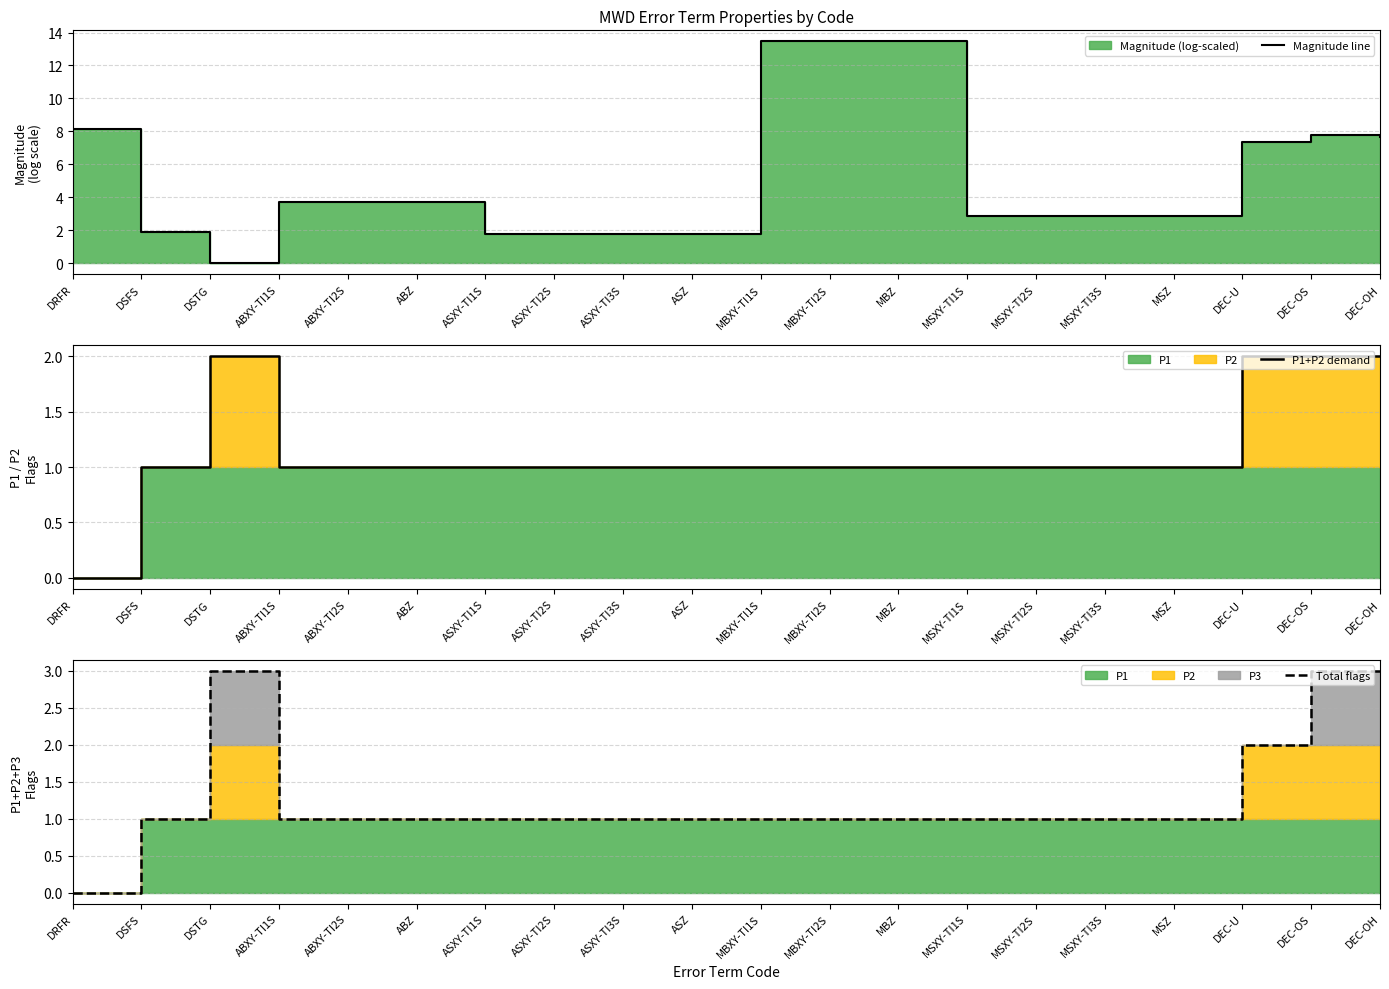

Rank the series at DEC-OS from lowest to highest value.

P1+P2 demand, Total flags, Magnitude line